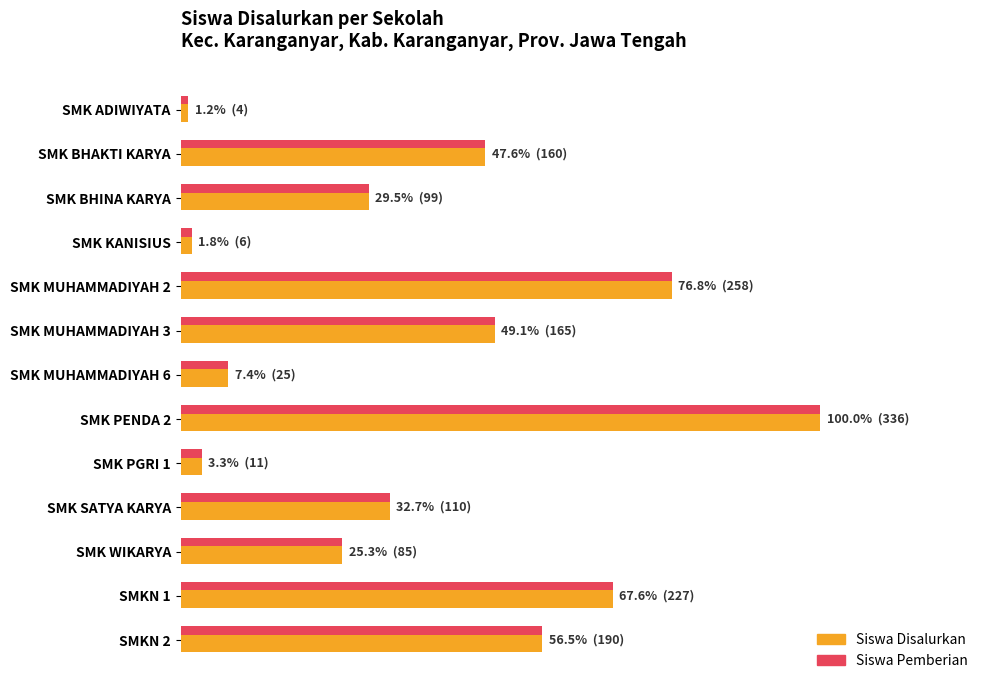

Where is Siswa Disalurkan nearest to the value 170?

SMK MUHAMMADIYAH 3